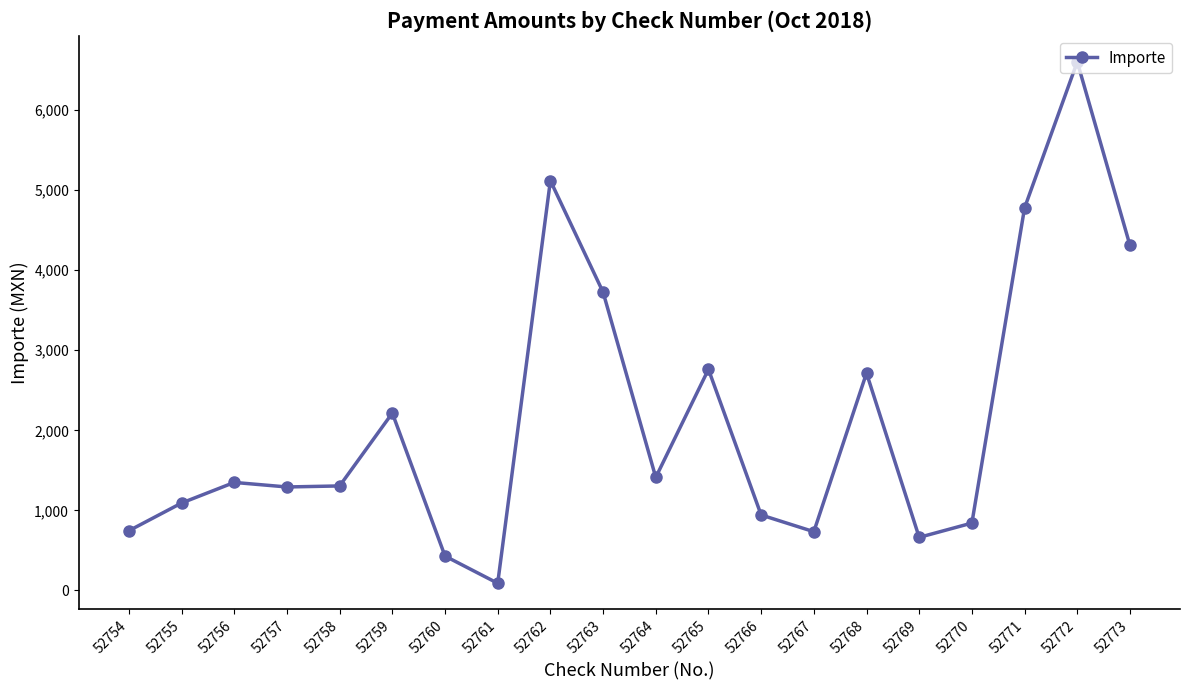

Approximately how many times larger is the value at 52757 compared to 52768?

0.5